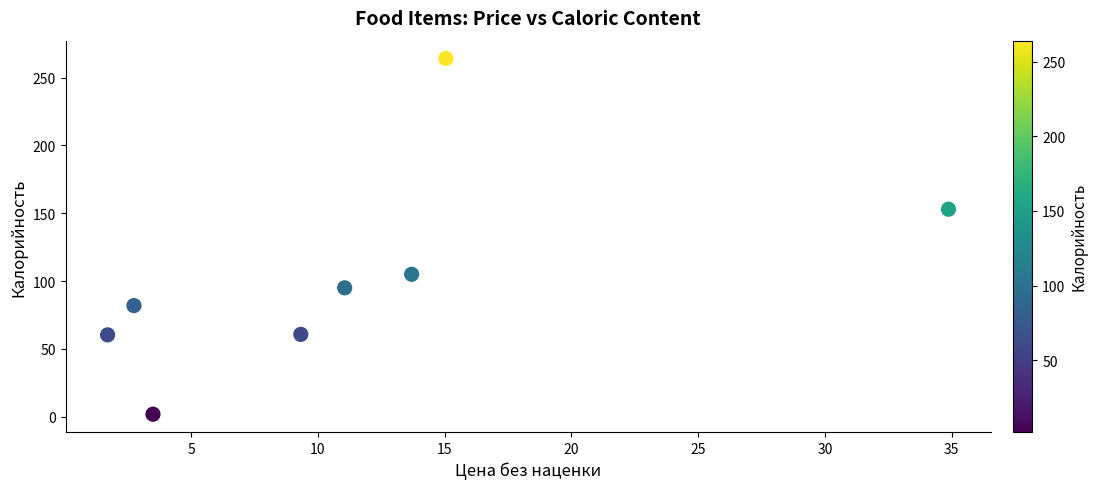

What is the average X value?

11.5